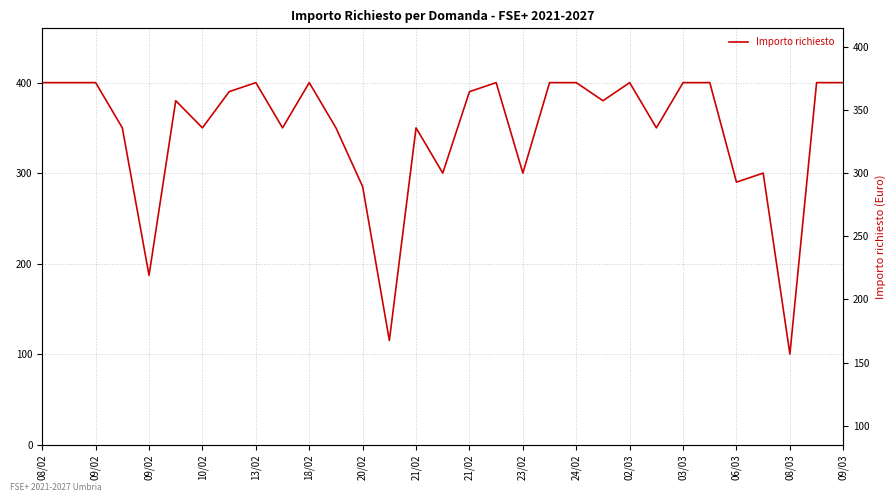

What is the average value?

346